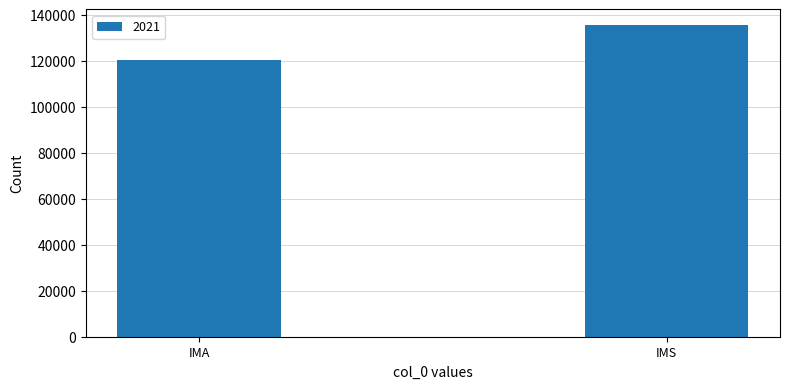

How many bars are there in total?

2